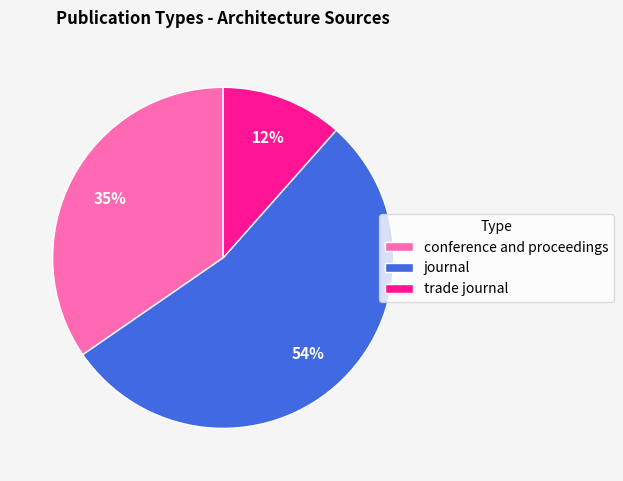

The trade journal slice represents 5% of the pie. True or false?

False